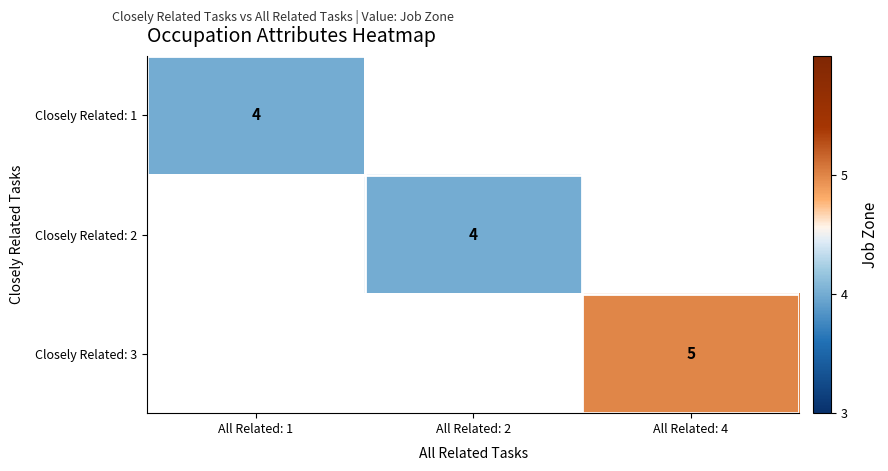

At which category does the chart reach its peak across all series?

All Related: 4